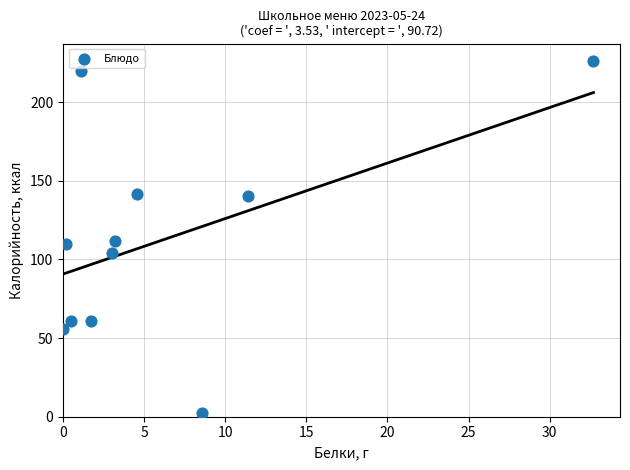

What is the range of Y values (max minus min)?

223.5